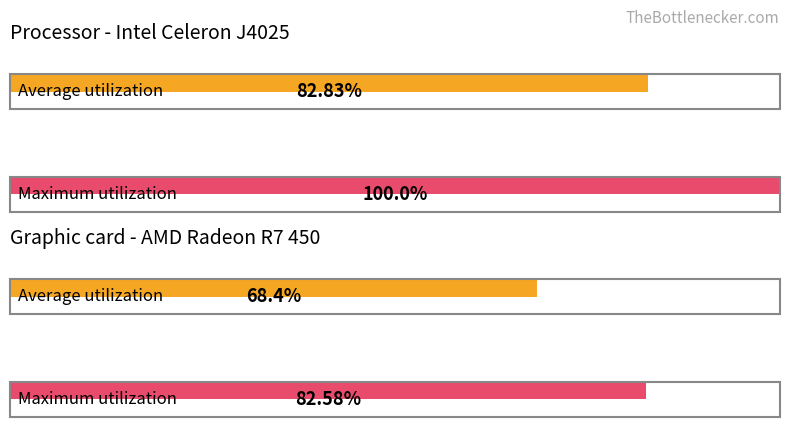

Is it true that Average utilization equals 370.5 at 360?

False